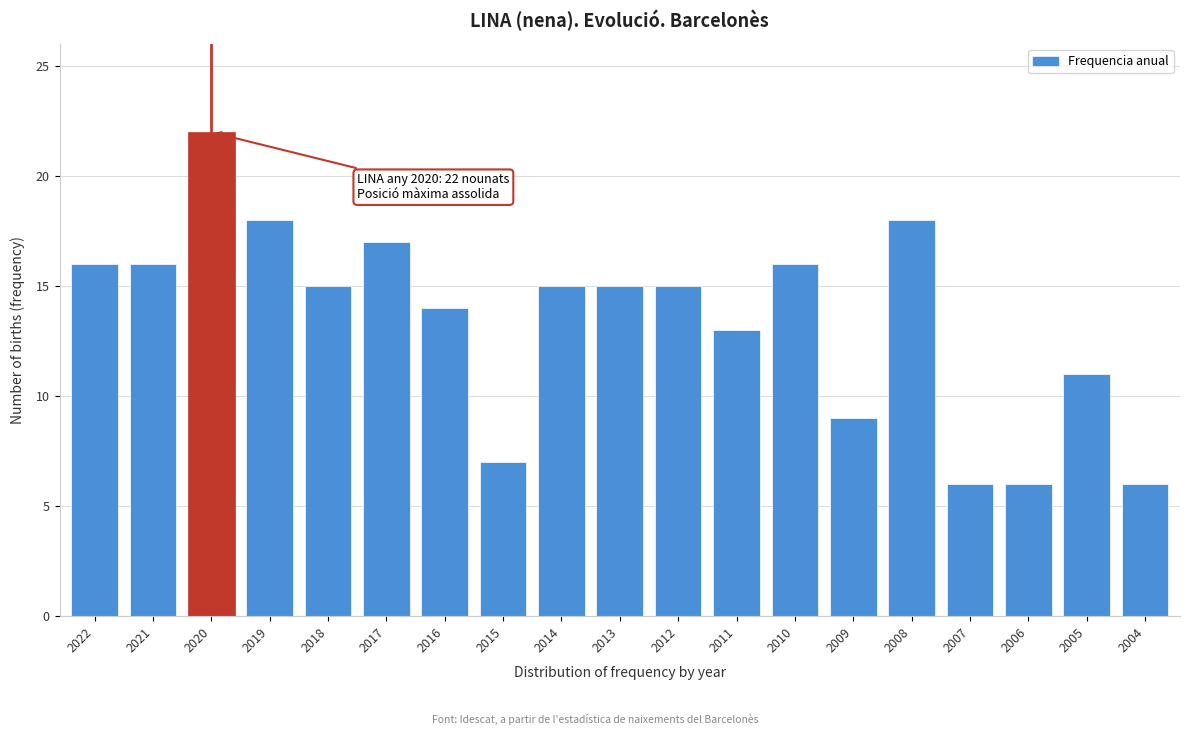

Reading left to right, transcribe all the data shown in this chart.

16	16	22	18	15	17	14	7	15	15	15	13	16	9	18	6	6	11	6